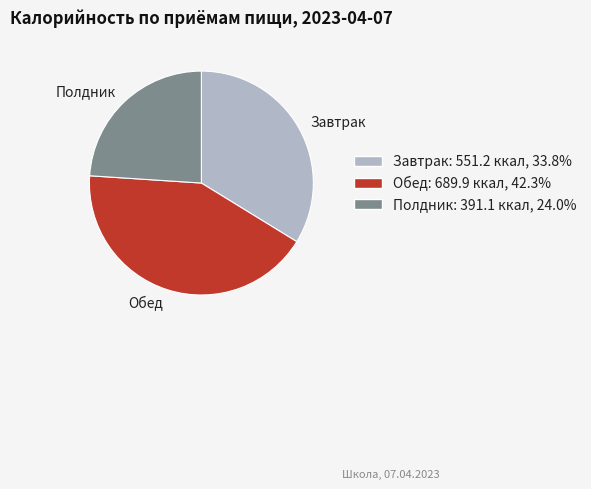

What is the ratio of the value at Завтрак to the value at Полдник?

1.4